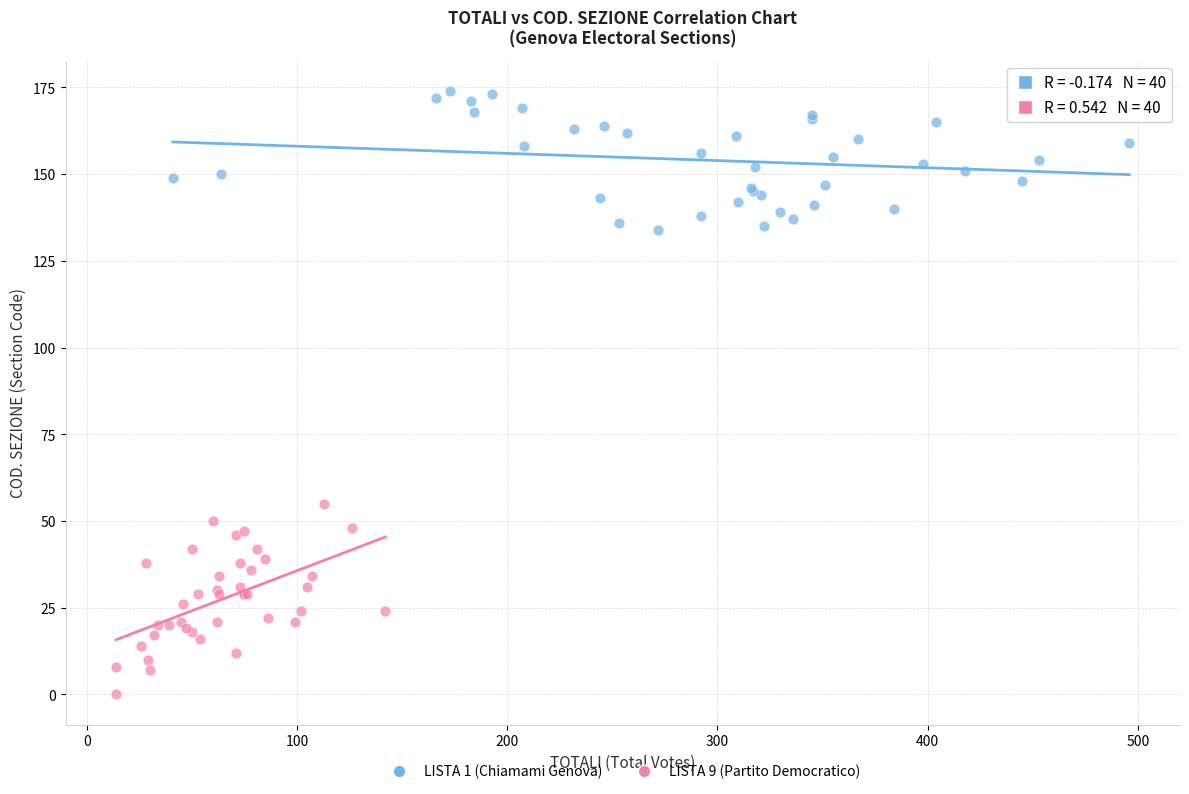

Which series contains the highest Y value?

LISTA 1 (Chiamami Genova)